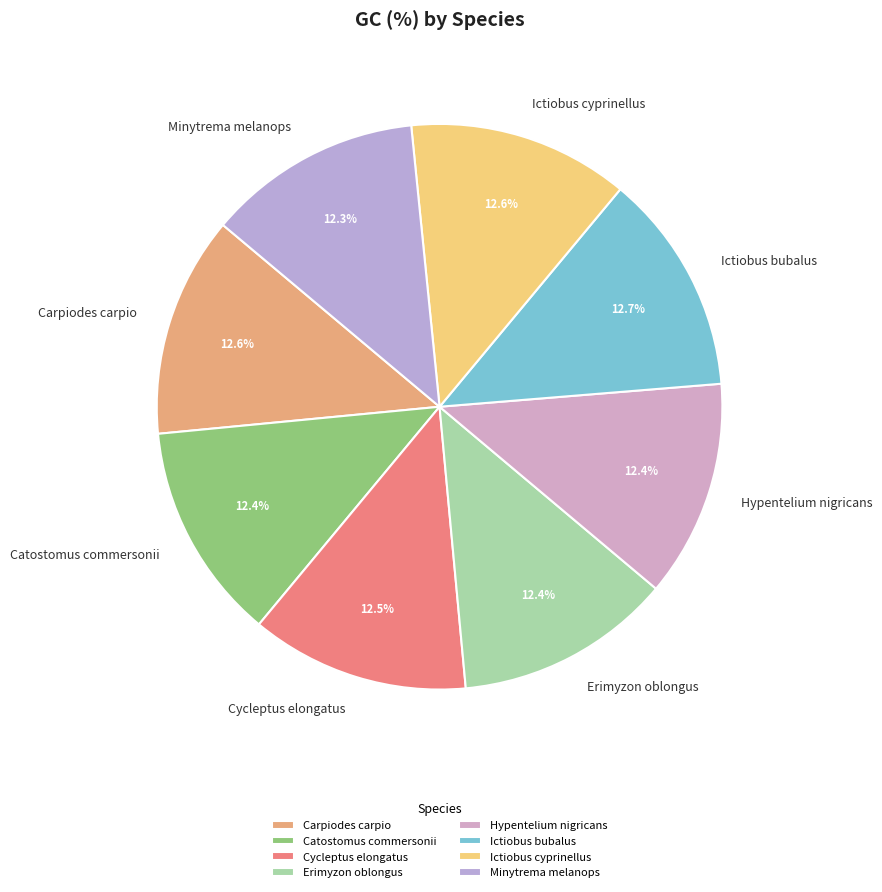

Is there a majority slice in this chart?

No